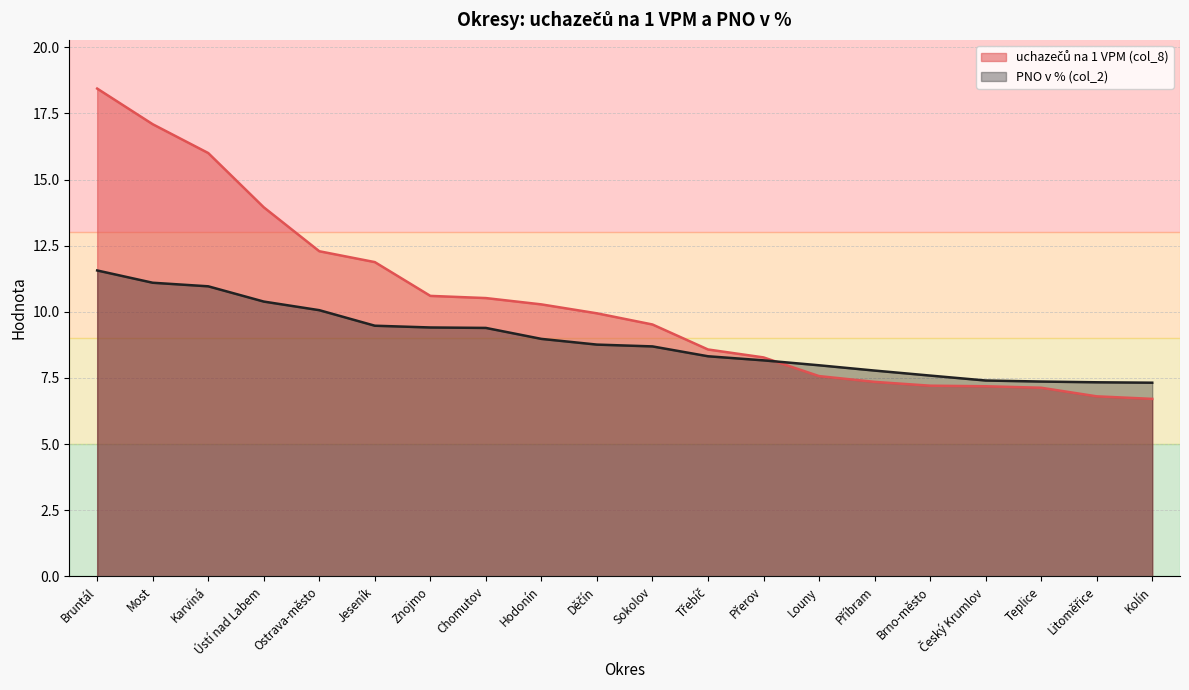

Reading left to right, transcribe all the data shown in this chart.

uchazečů na 1 VPM (col_8): 18.4	17.1	16.0	14.0	12.3	11.9	10.6	10.5	10.3	9.9	9.5	8.6	8.3	7.6	7.4	7.2	7.2	7.1	6.8	6.7
PNO v % (col_2): 11.6	11.1	11.0	10.4	10.1	9.5	9.4	9.4	9.0	8.8	8.7	8.3	8.2	8.0	7.8	7.6	7.4	7.4	7.3	7.3